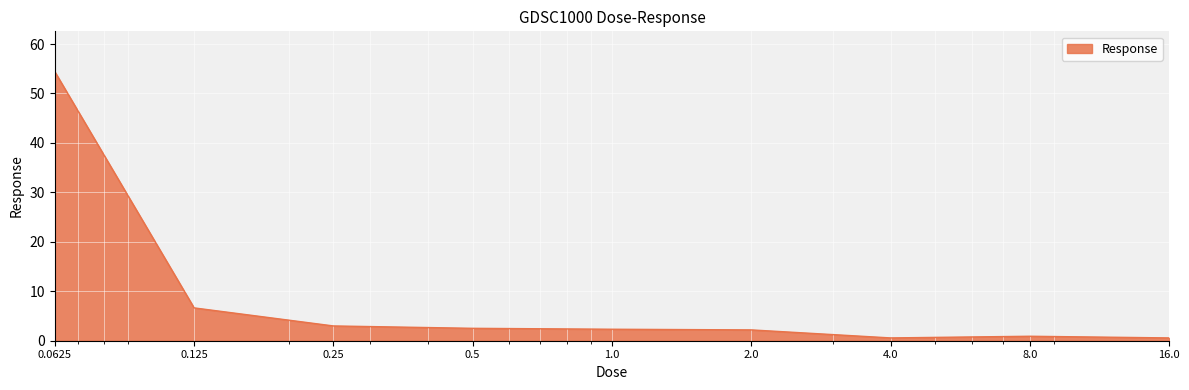

What is the difference between the maximum and minimum values?

53.8